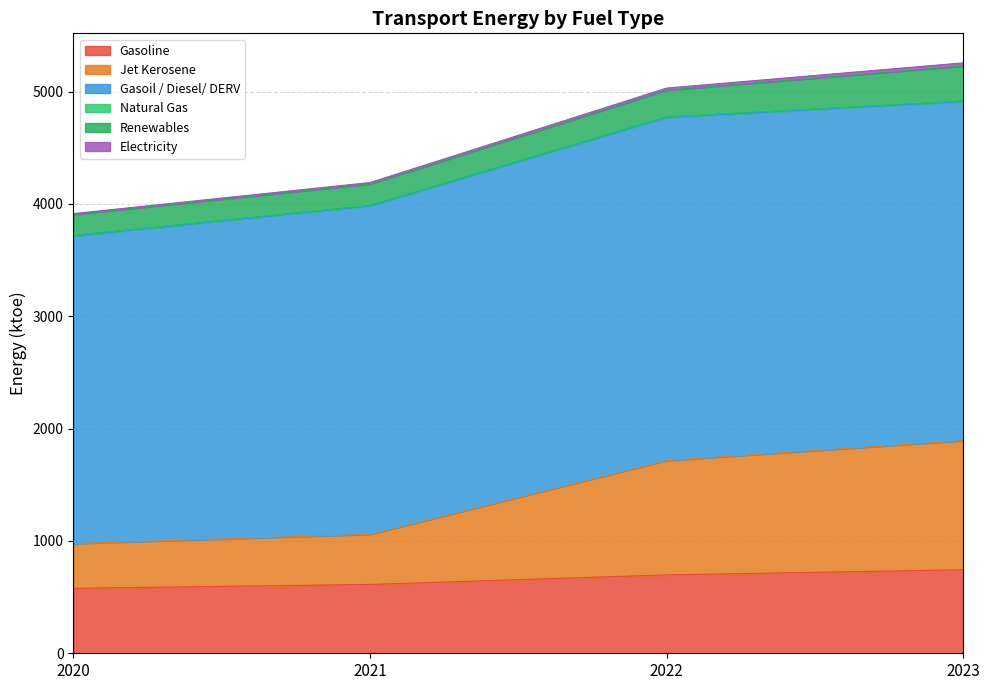

At which category is the sum across all series the highest?

2023